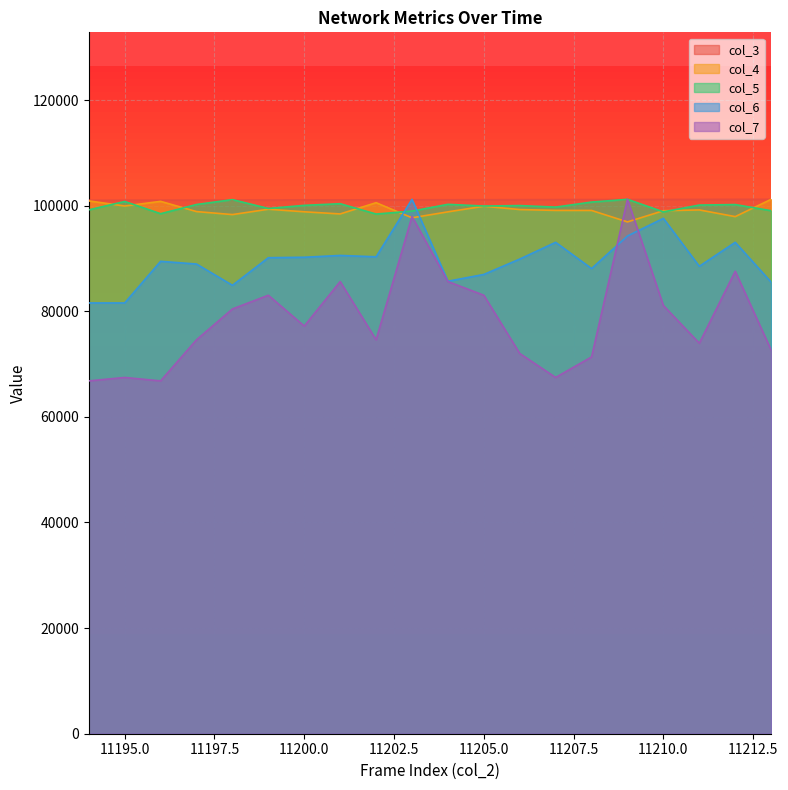

What is the difference between the highest and lowest values at 11195?

33568.5